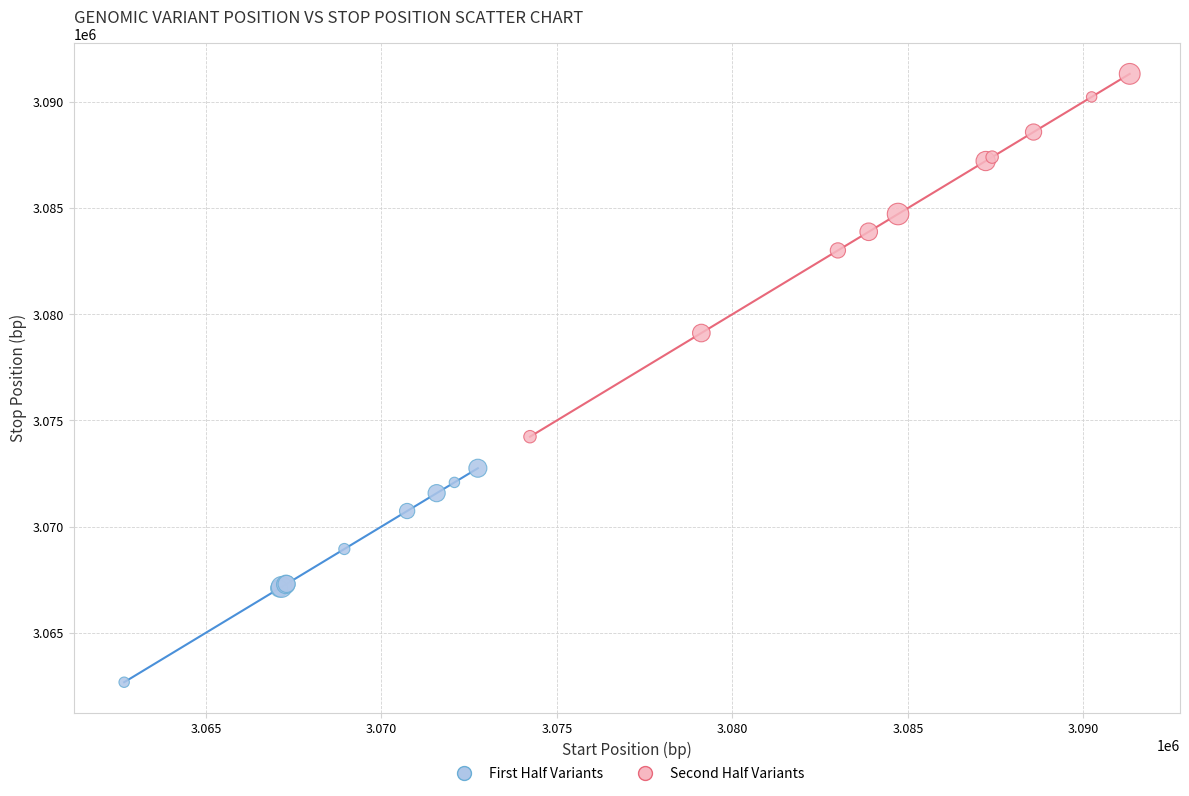

Which series reaches the minimum Y coordinate?

First Half Variants